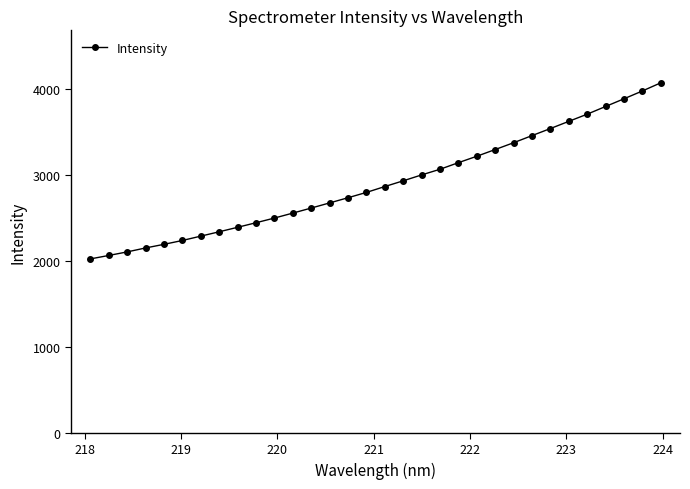

What is the value of the 6th point from the left?

2234.5